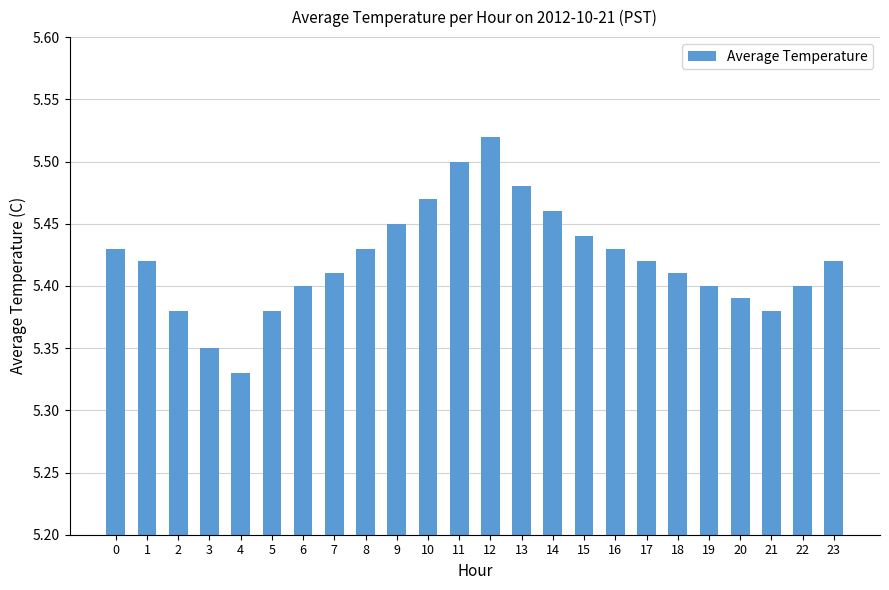

How many values are between 5 and 6?

24